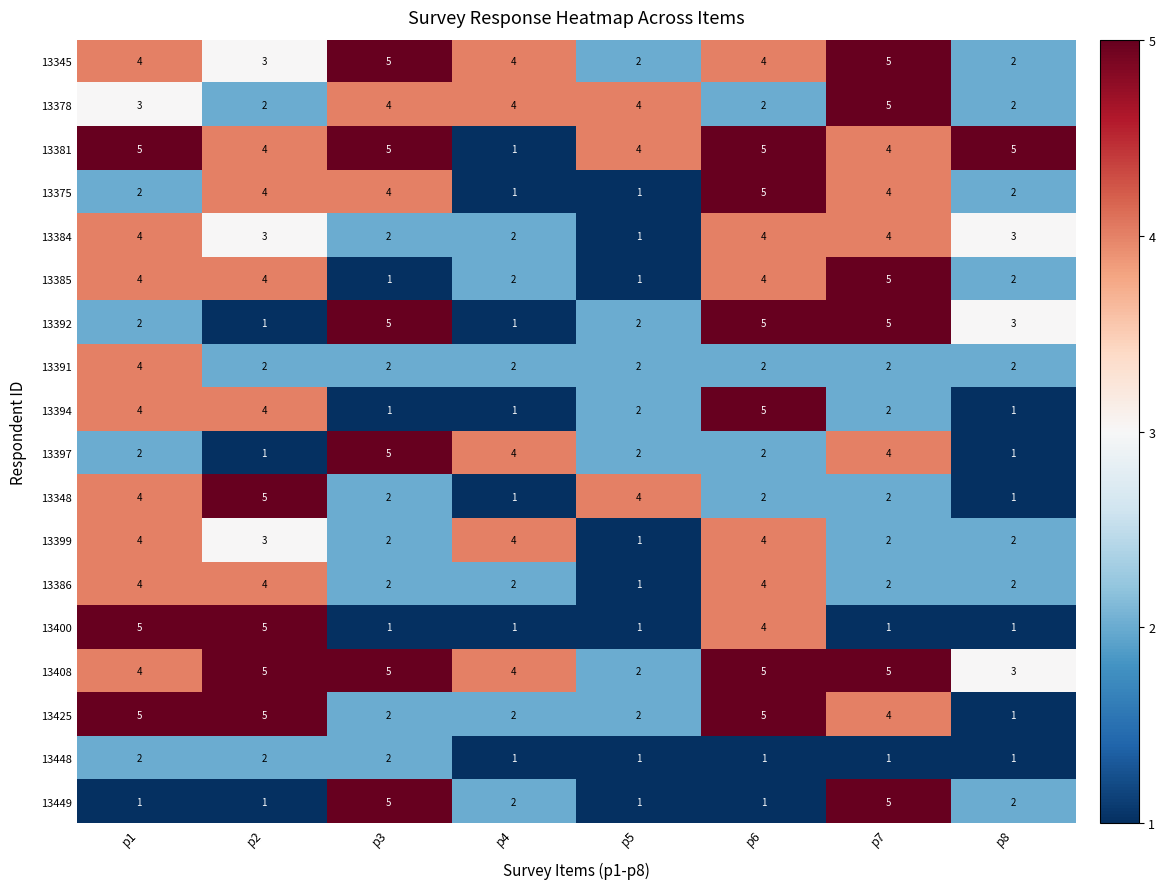

How many 13391 values are between 2 and 3?

7